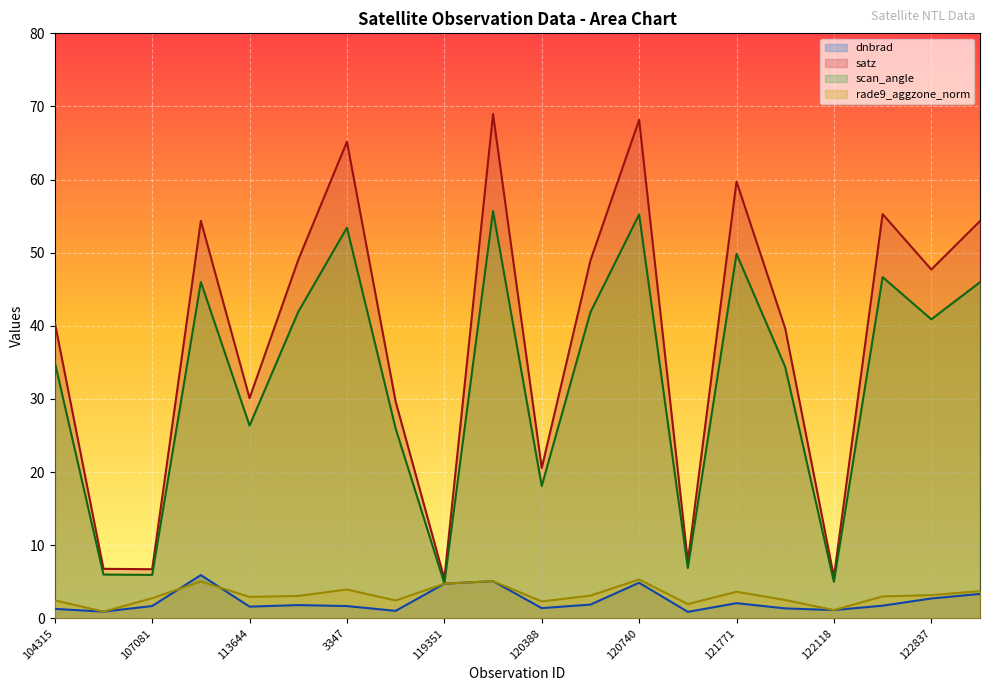

What is the label of the 2nd point from the right?

122837